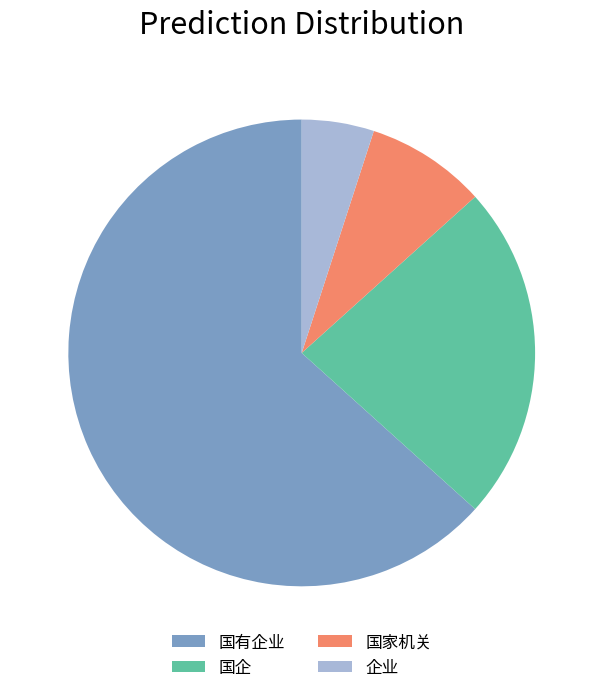

Approximately how many times larger is the value at 国家机关 compared to 国有企业?

0.1